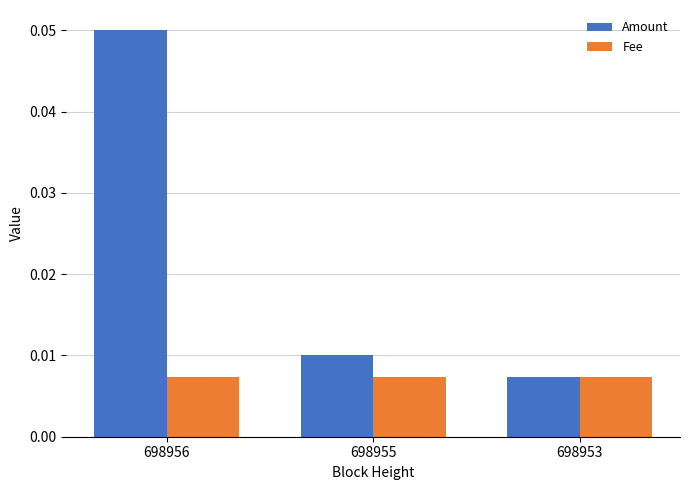

At which category is the sum across all series the highest?

698956